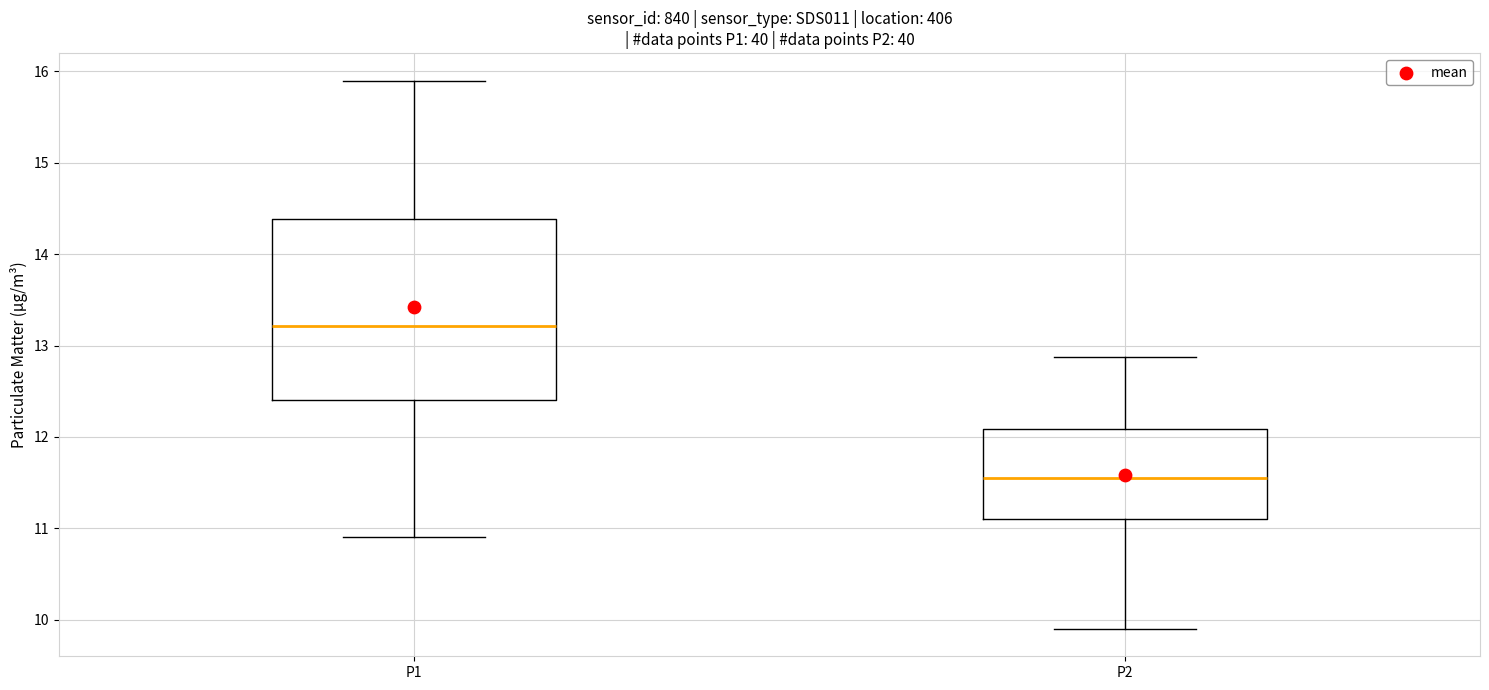

Where does the upper whisker of the box for P2 end on the y-axis? The values are not printed on the chart, so give them approximately, as read against the axis.

12.9